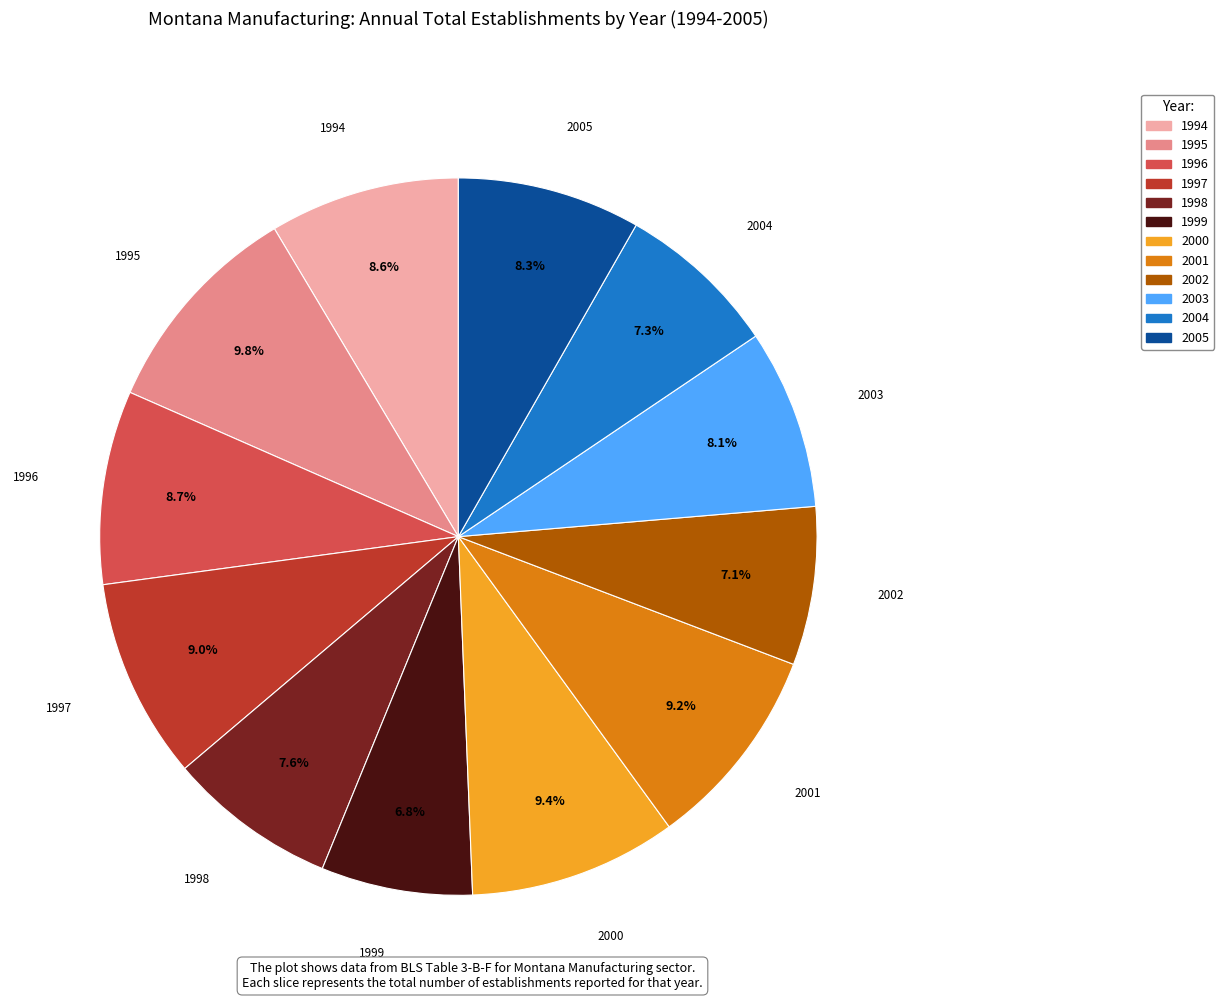

Count the number of slices in the pie.

12